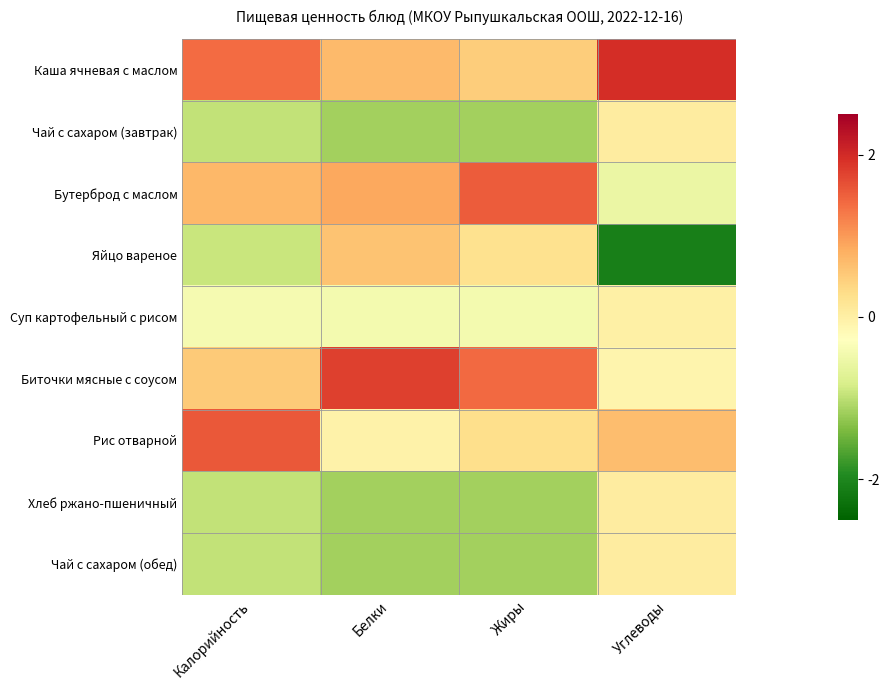

Which series has the largest total across all categories?

Каша ячневая с маслом